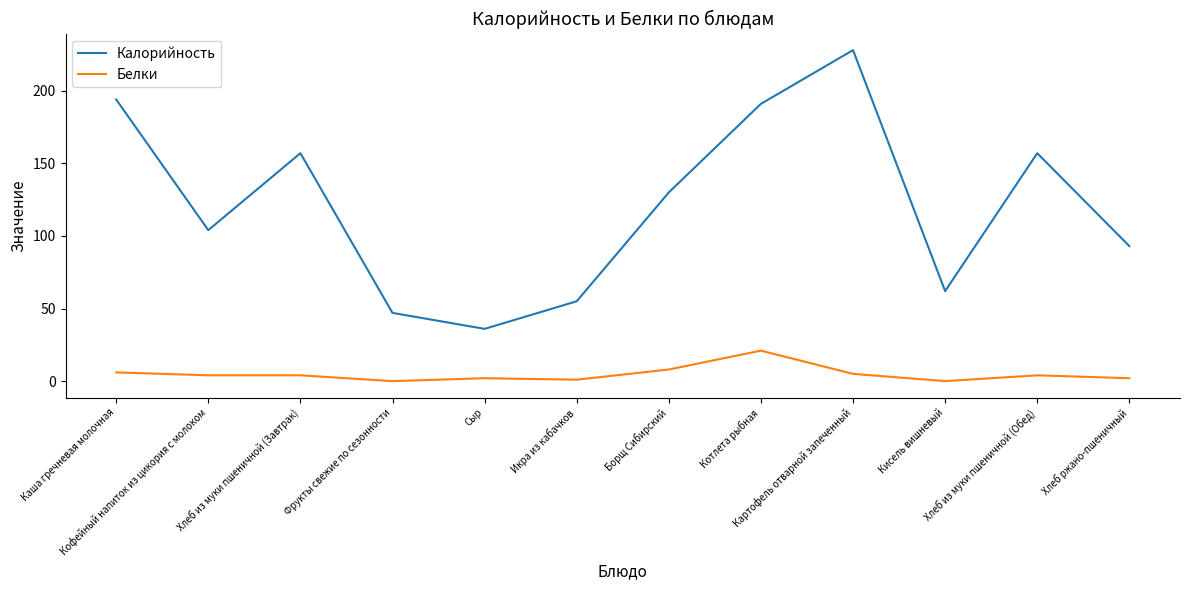

The value of Белки at Фрукты свежие по сезонности is -8. True or false?

False